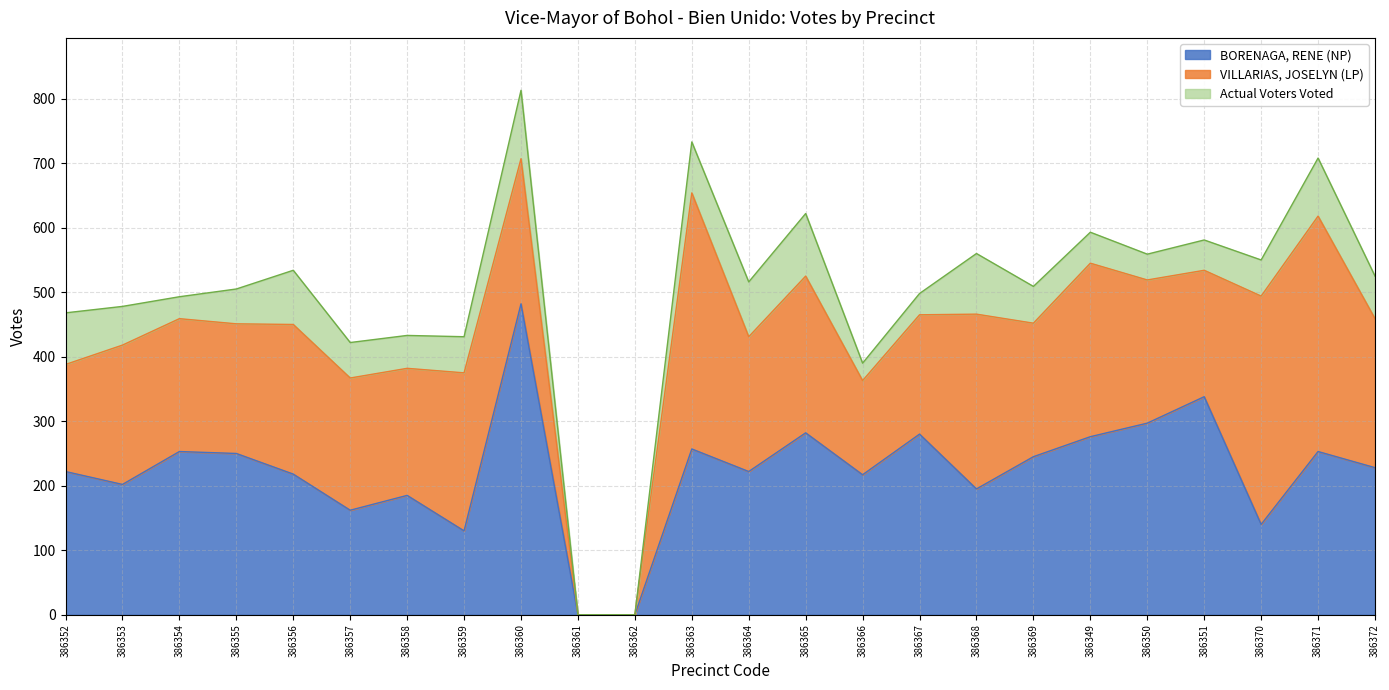

True or false: Actual Voters Voted and BORENAGA, RENE (NP) cross at least once.

False